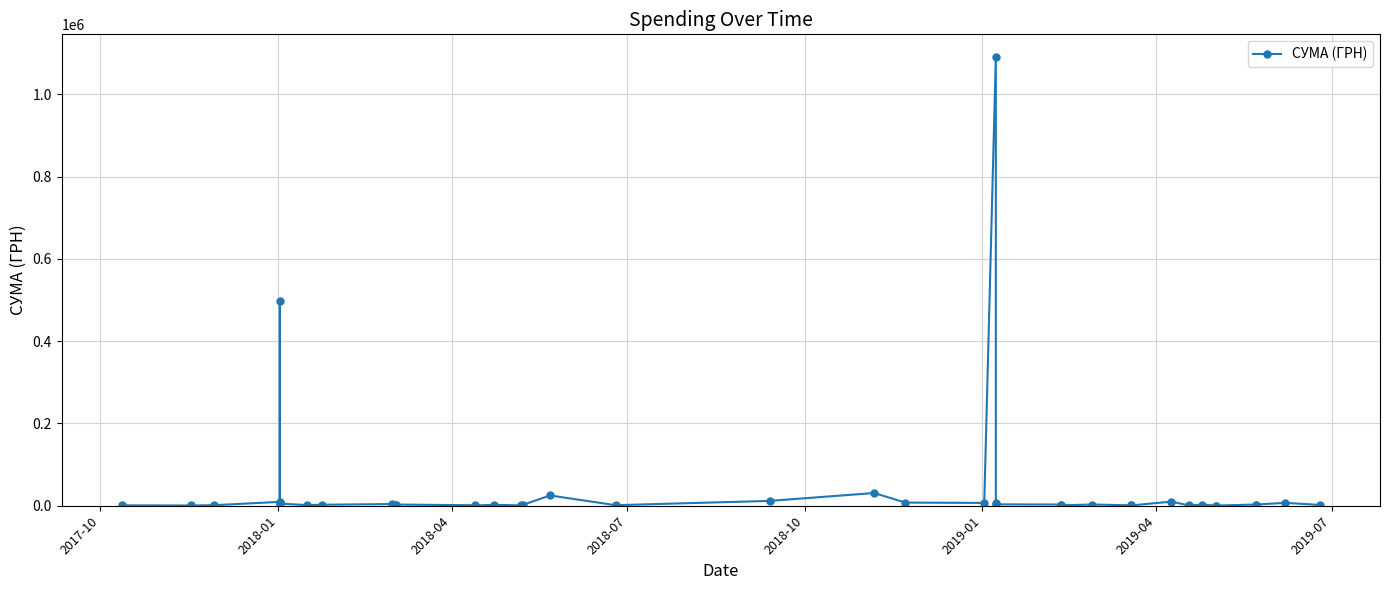

What is the sum of all values?

1764676.4